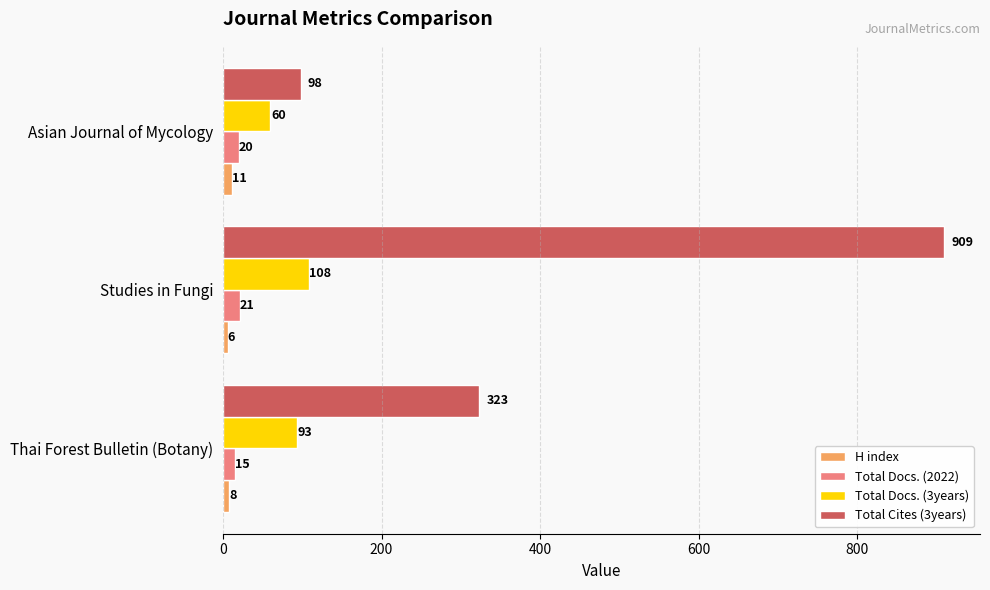

List the series in order of their peak value, lowest first.

H index, Total Docs. (2022), Total Docs. (3years), Total Cites (3years)